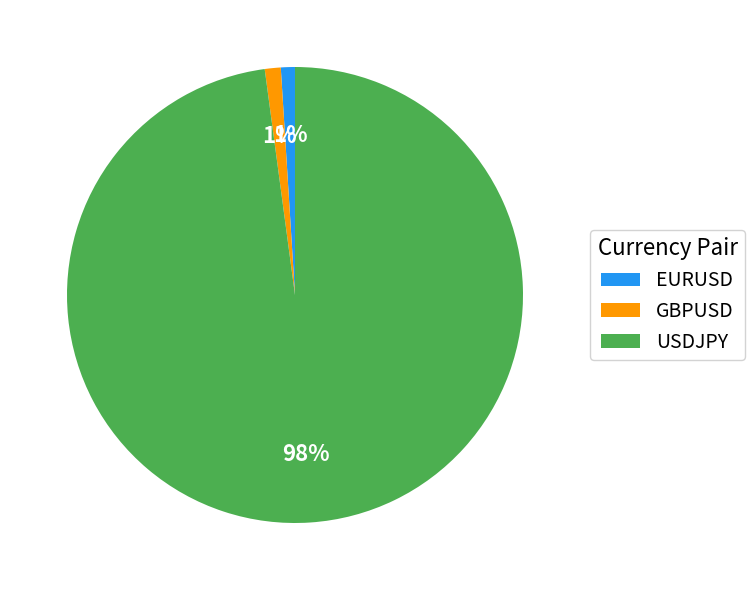

Do EURUSD and GBPUSD together represent more than half of the pie?

No